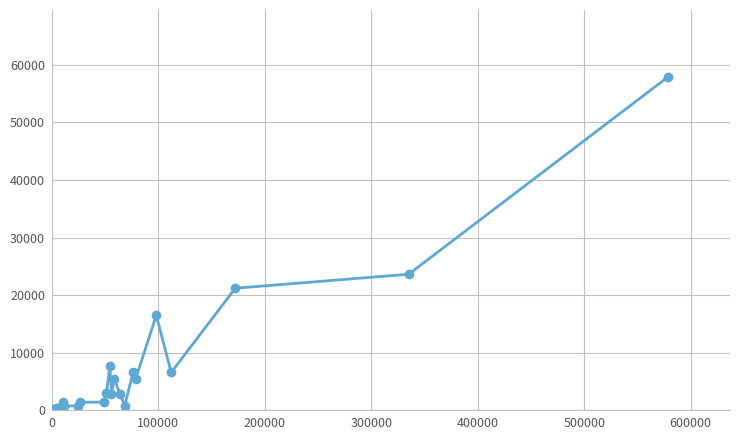

What is the minimum value shown in the chart?

178